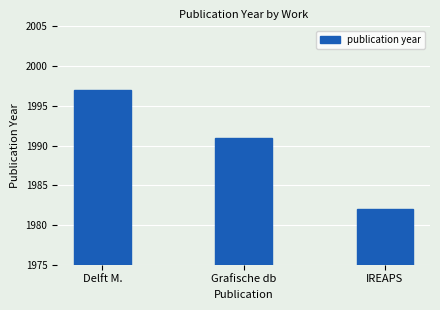

At which label is the value closest to 1989?

Grafische db